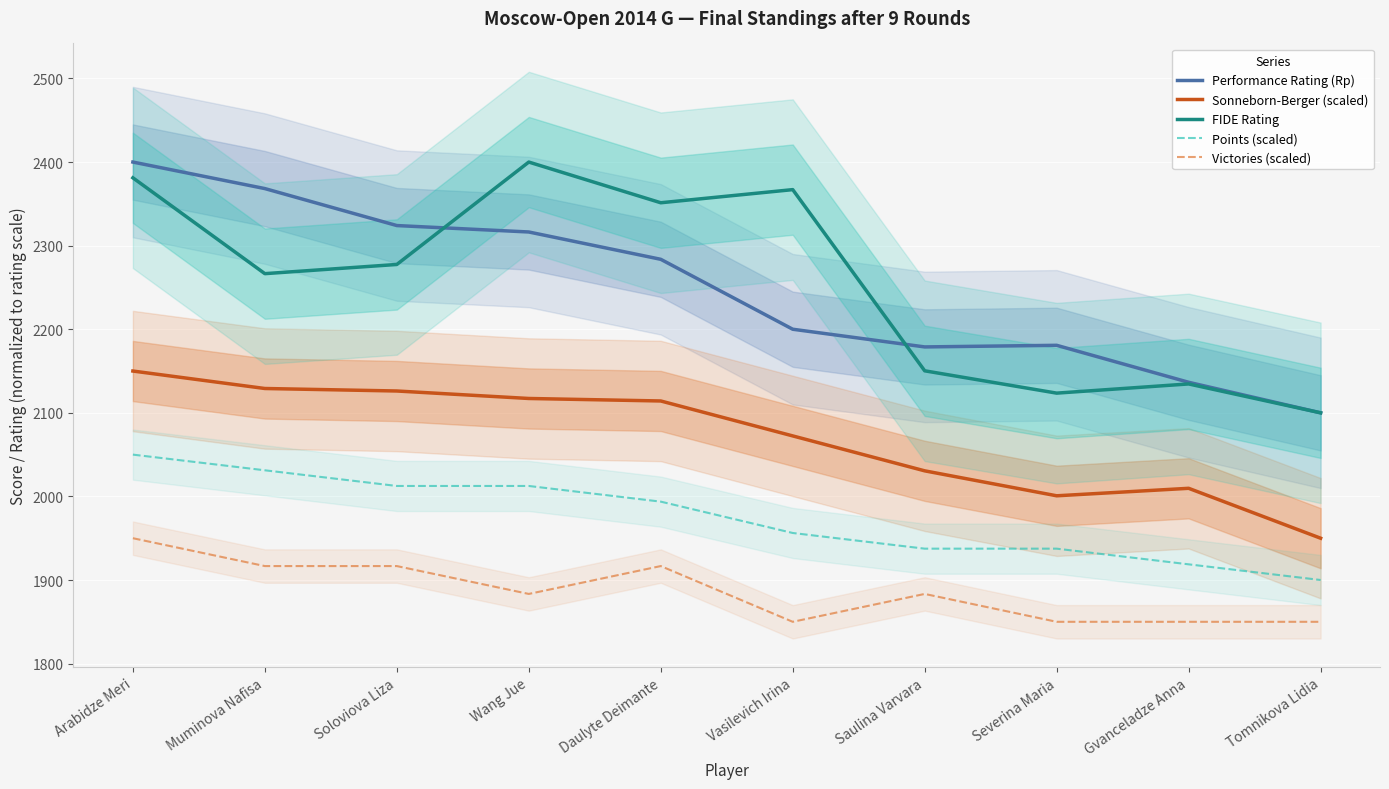

Which series has the widest spread of values?

Performance Rating (Rp)